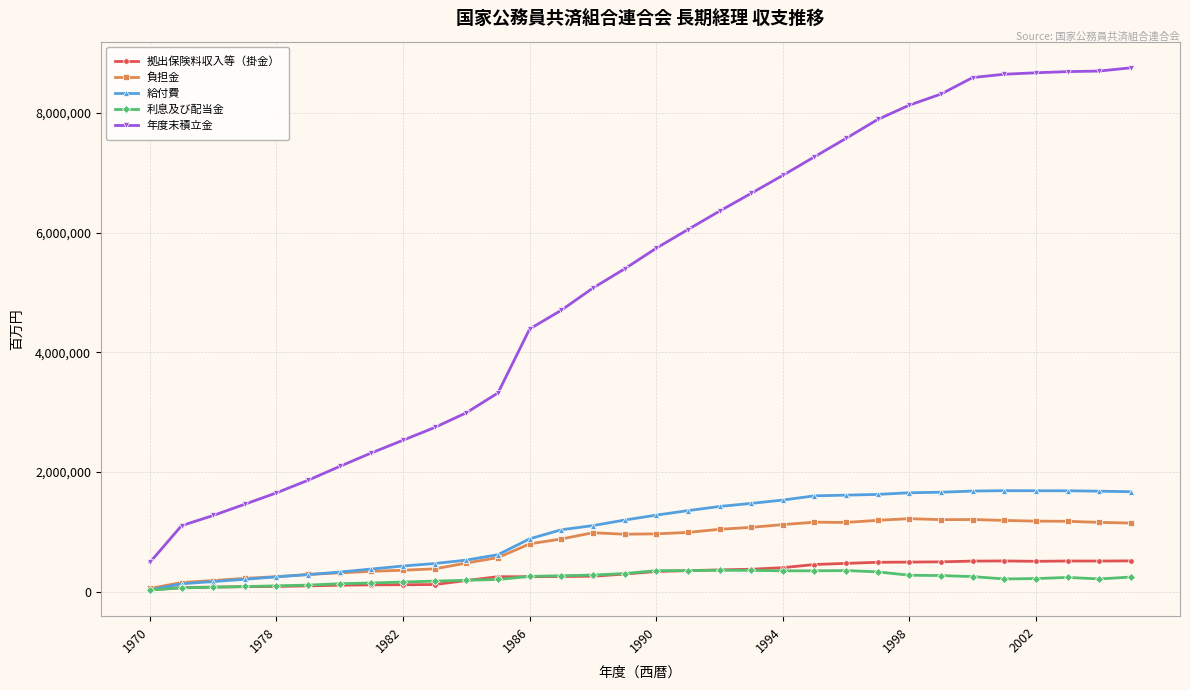

What is the sum of all 利息及び配当金 values?

7223690